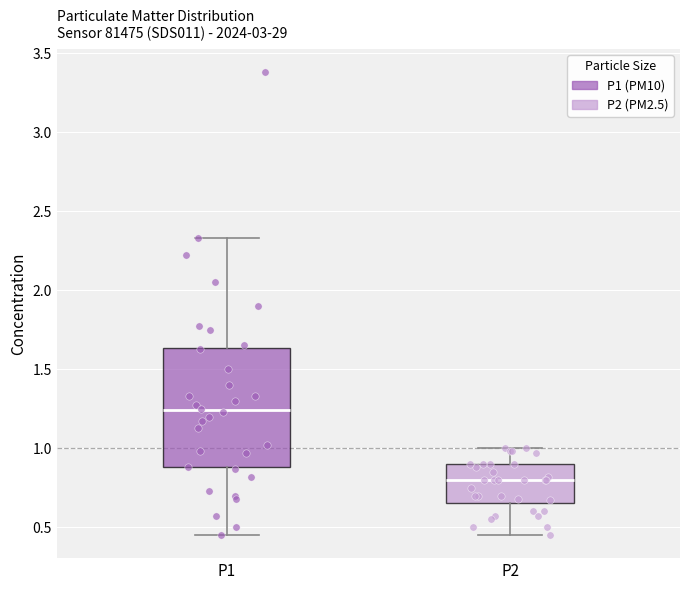

Where does the upper whisker of the box for P1 end on the y-axis? The values are not printed on the chart, so give them approximately, as read against the axis.

2.35